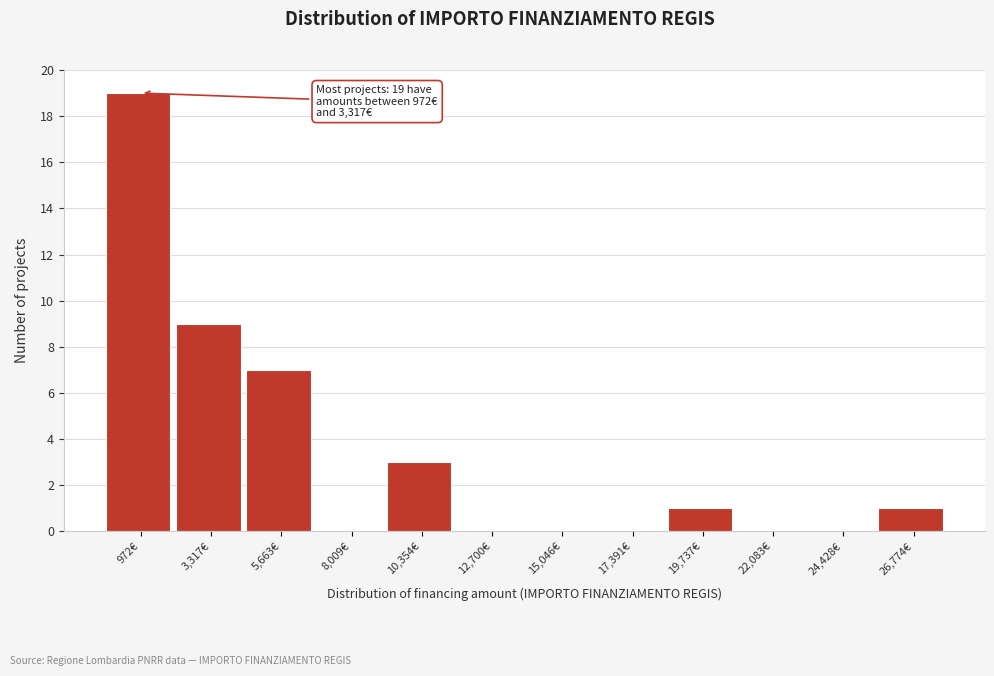

Reading right to left, what are all the values shown in this chart?

26,774€=1	24,428€=0	22,083€=0	19,737€=1	17,391€=0	15,046€=0	12,700€=0	10,354€=3	8,009€=0	5,663€=7	3,317€=9	972€=19